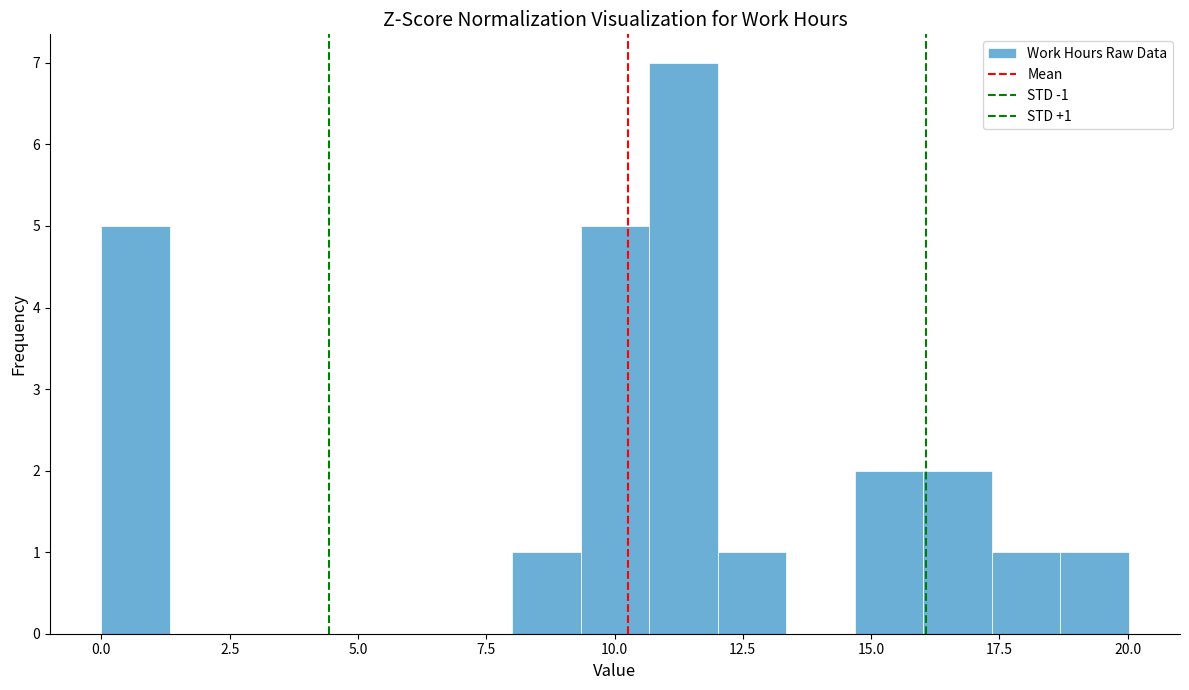

Read against the x-axis, roughly where is the centre of the tallest bar?

11.5